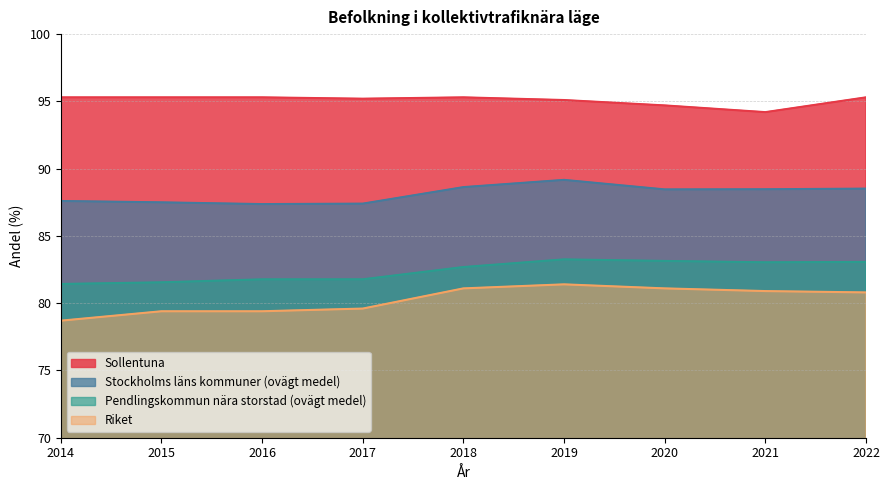

What are all the series names shown in the legend?

Sollentuna, Stockholms läns kommuner (ovägt medel), Pendlingskommun nära storstad (ovägt medel), Riket